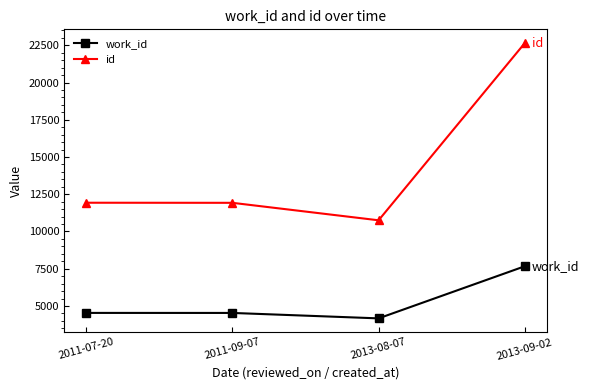

True or false: work_id has a value of 4534 at 2011-07-20.

True